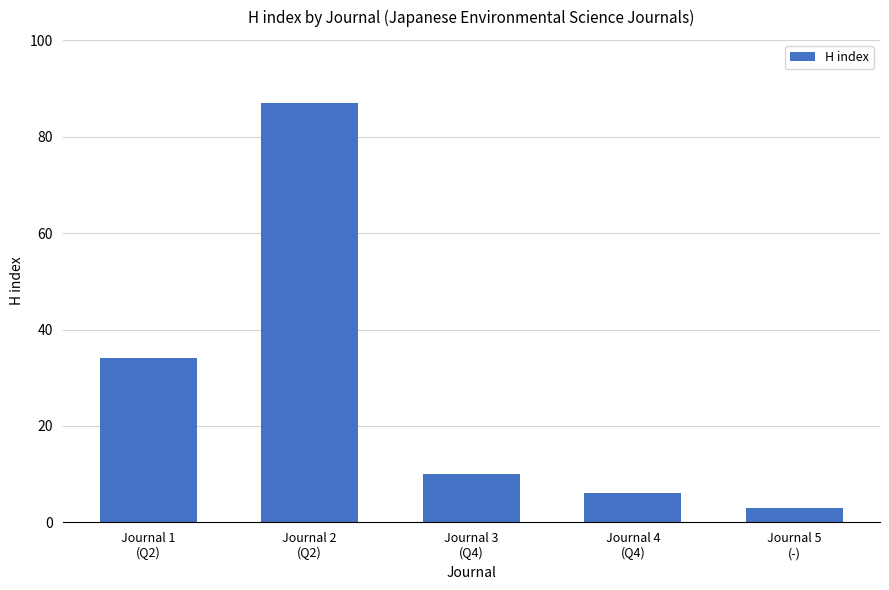

Count the number of categories in the chart.

5